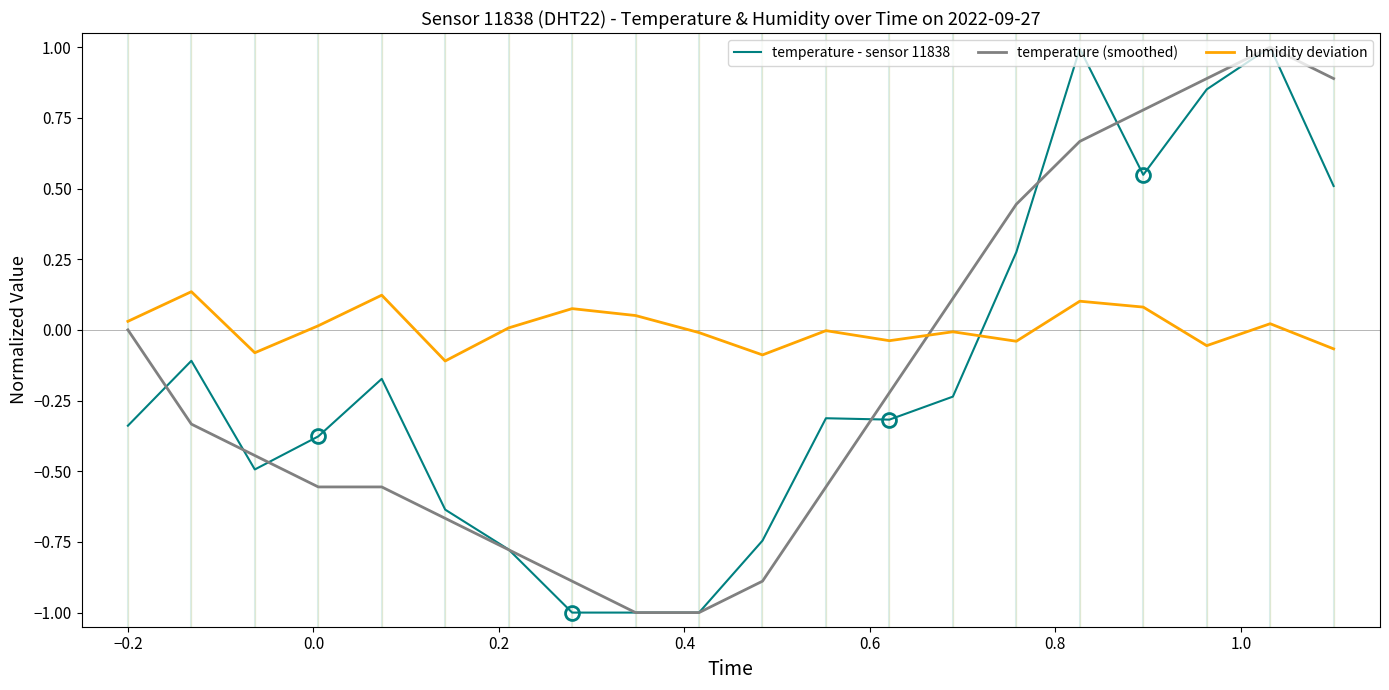

True or false: temperature - sensor 11838 and temperature (smoothed) cross at least once.

True